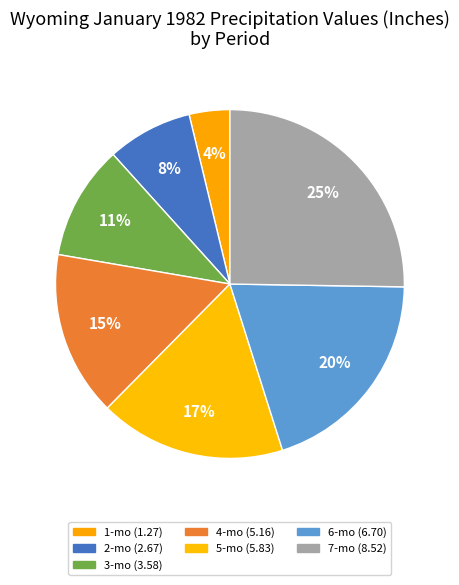

How many slices are in this pie chart?

7